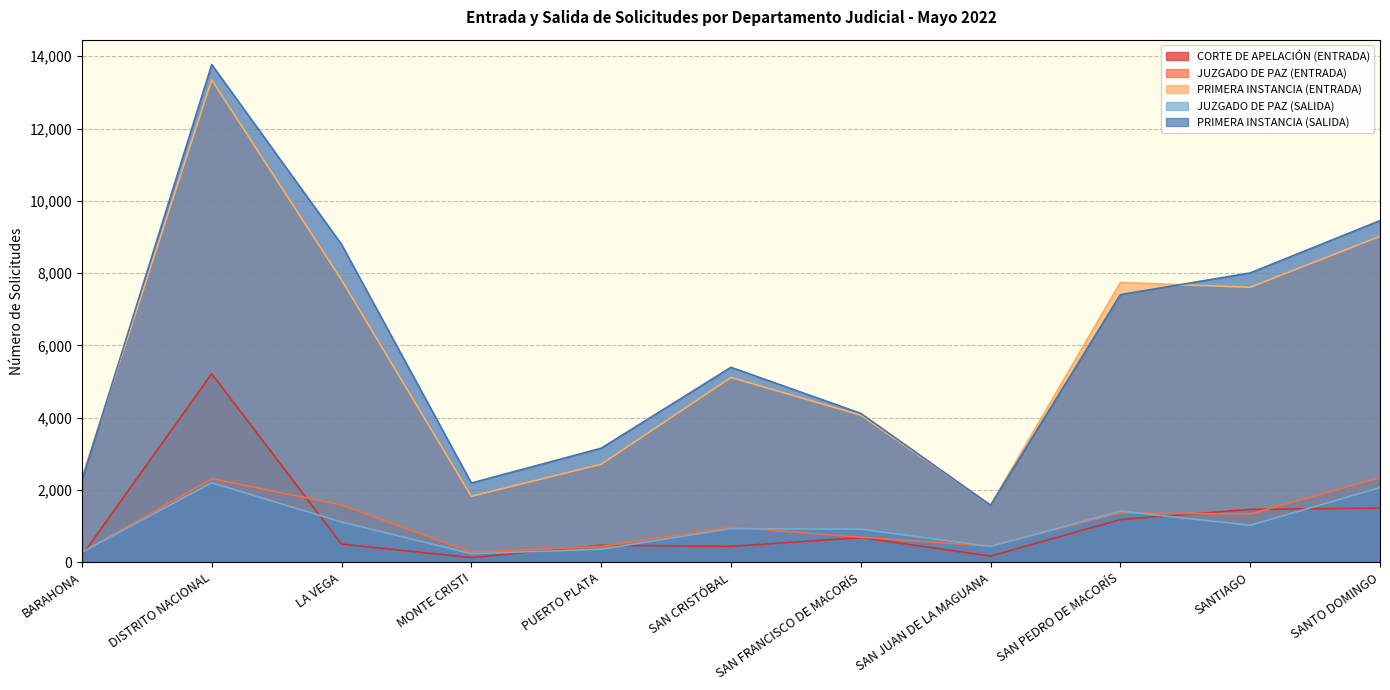

What is the difference between the JUZGADO DE PAZ (ENTRADA) values at BARAHONA and SAN CRISTÓBAL?

699